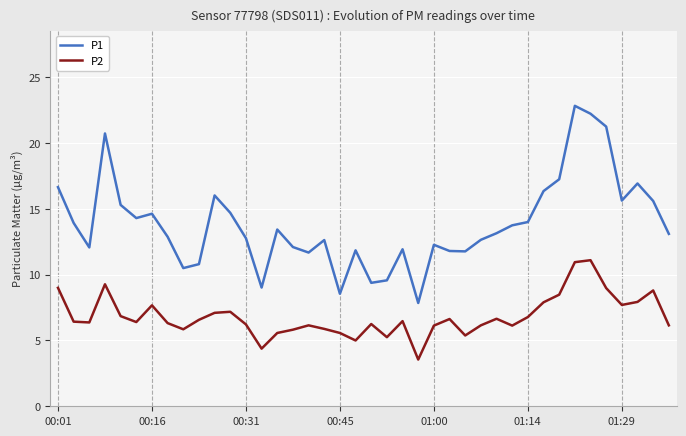

Which series has the largest total across all categories?

P1